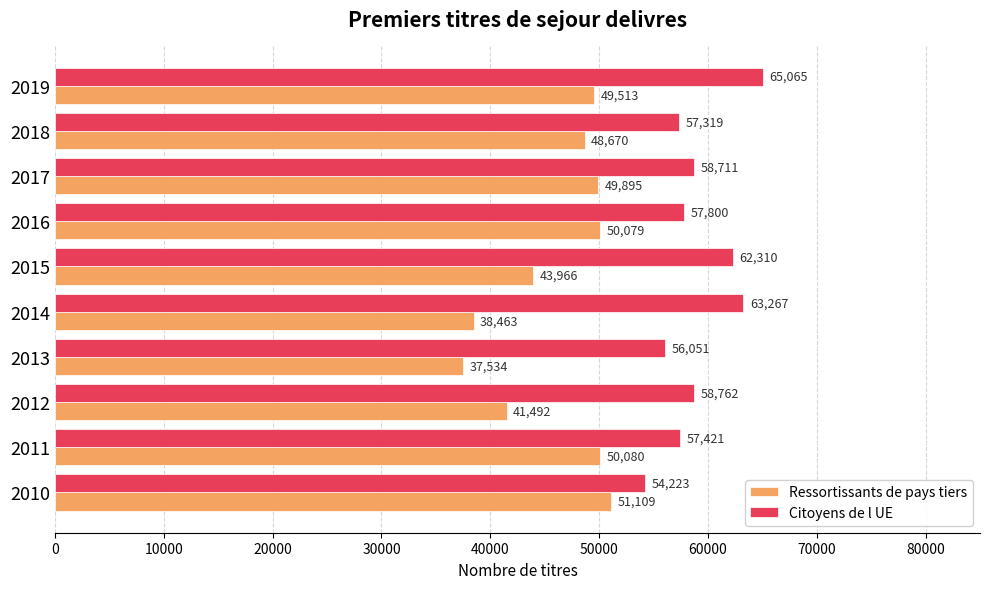

Rank the categories by Citoyens de l UE value from lowest to highest.

2010, 2013, 2018, 2011, 2016, 2017, 2012, 2015, 2014, 2019